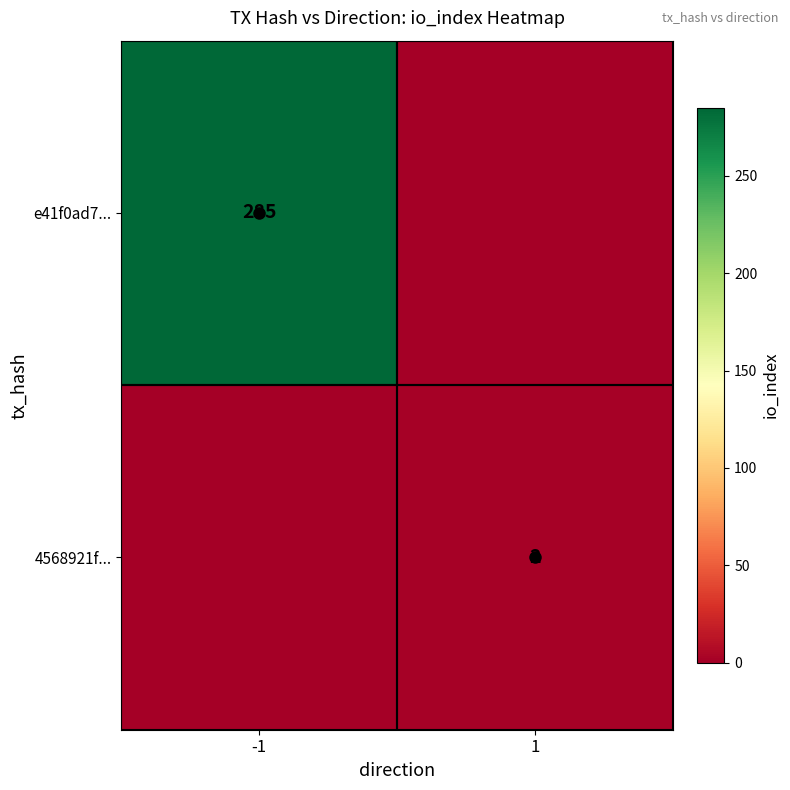

The 4568921f... series shows 1 at 1. True or false?

False